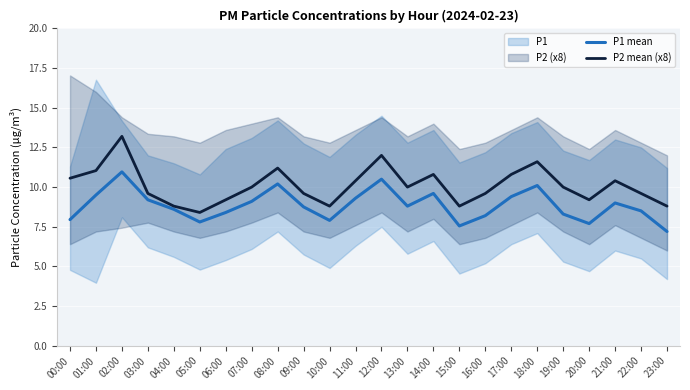

At which label does P1 mean first exceed 8?

01:00